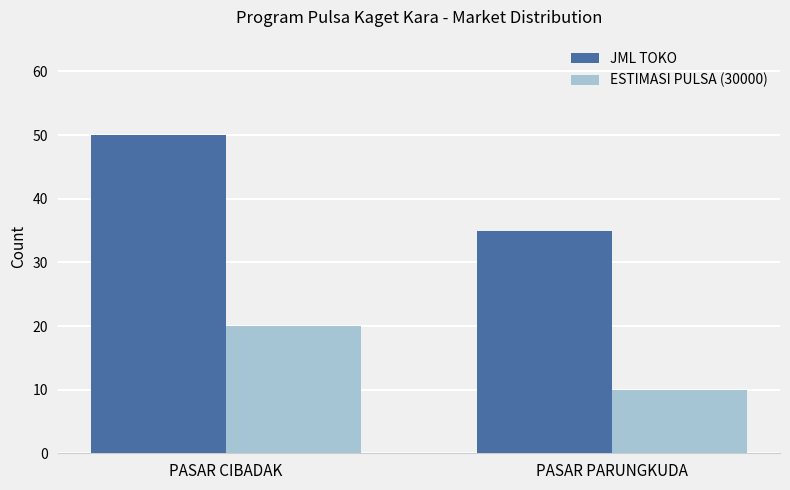

What are all the series names shown in the legend?

JML TOKO, ESTIMASI PULSA (30000)